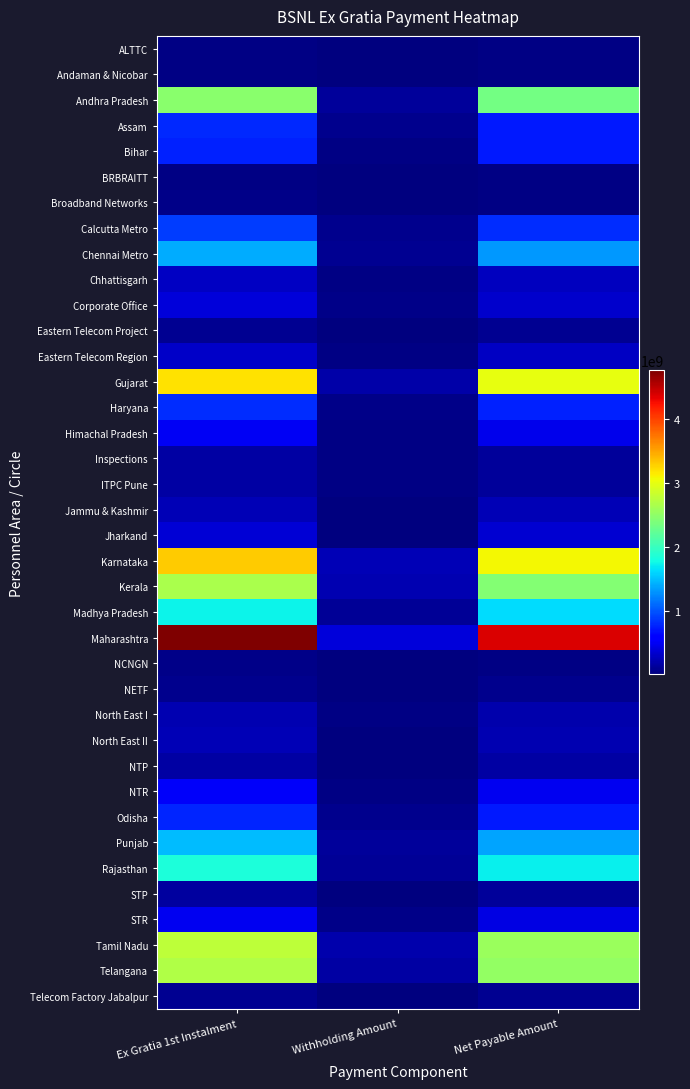

What is the total value across all series at Withholding Amount?

2640964209